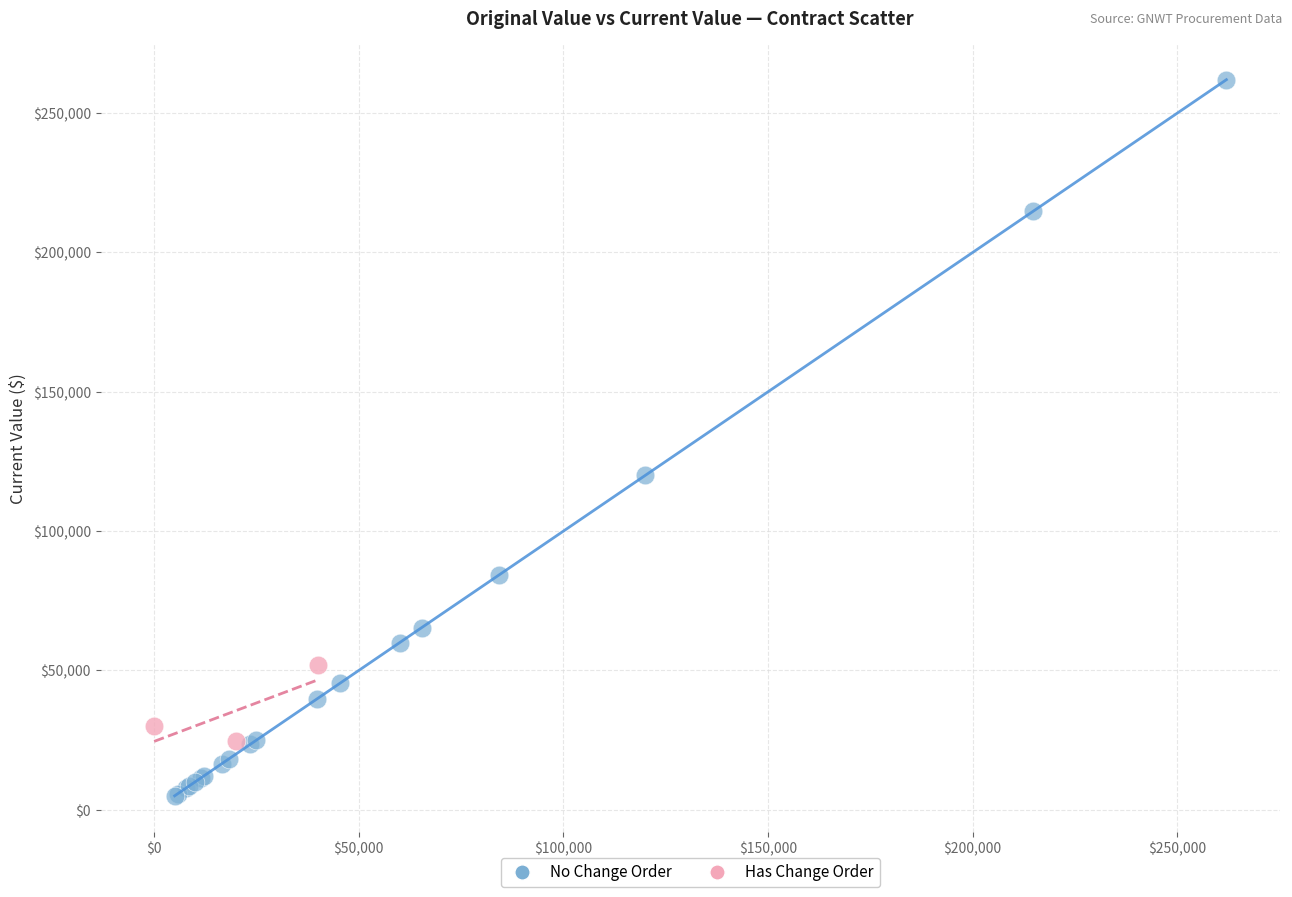

Which series reaches the maximum Y coordinate?

No Change Order